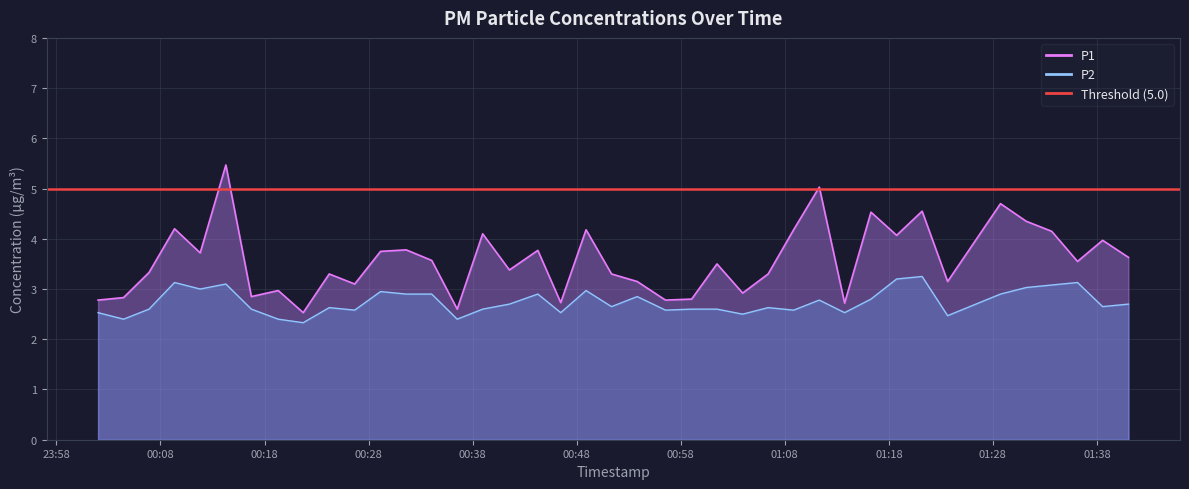

What is the label of the 33rd point from the right?

2023-03-20T00:19:19